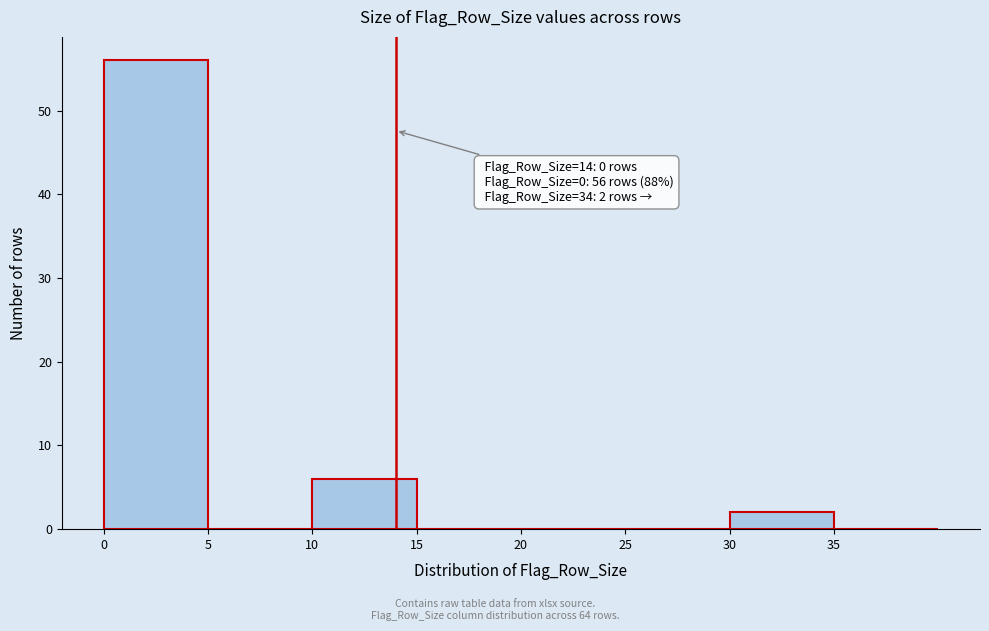

Which range on the x-axis has the tallest bar?

0 to 5